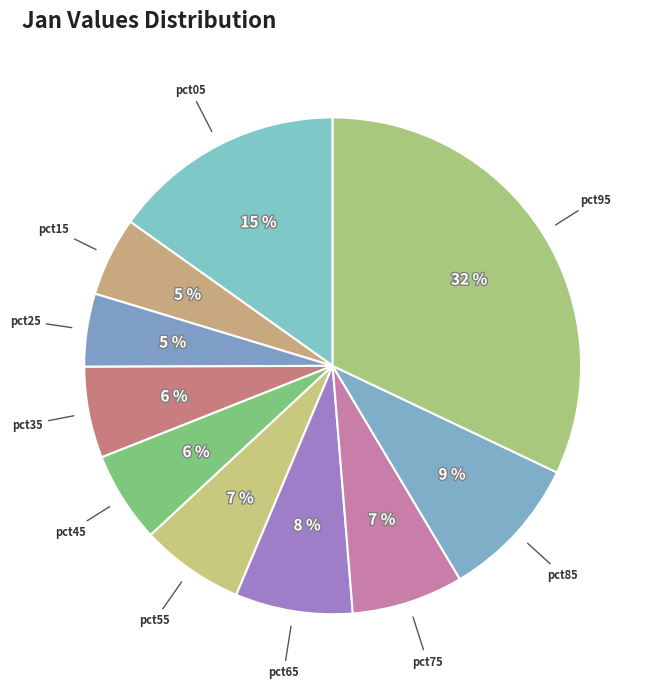

Is it true that pct35 is 18% of the pie?

False